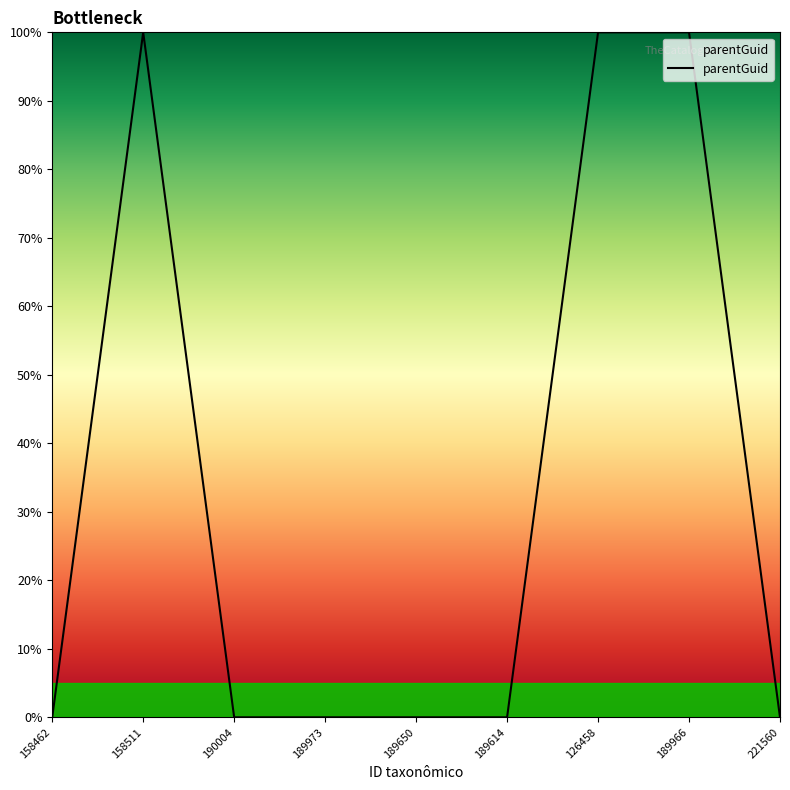

What is the greatest value displayed?

100